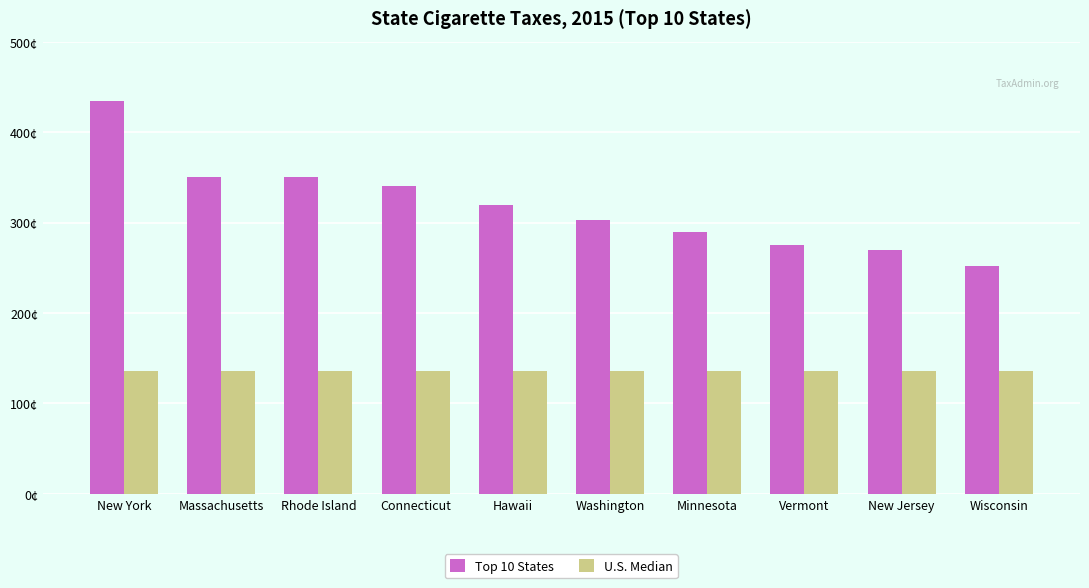

What is the sum of all U.S. Median values?

1360.0